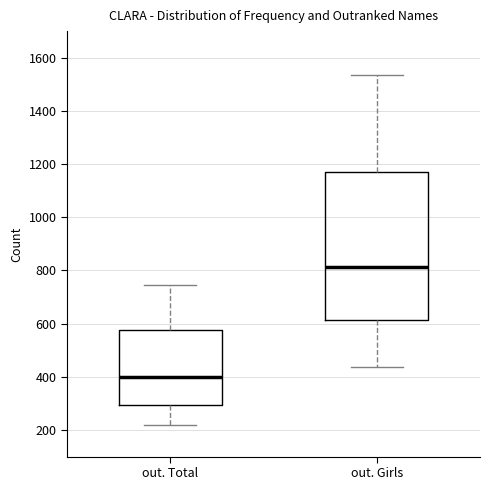

Which box has the lowest median line?

out. Total